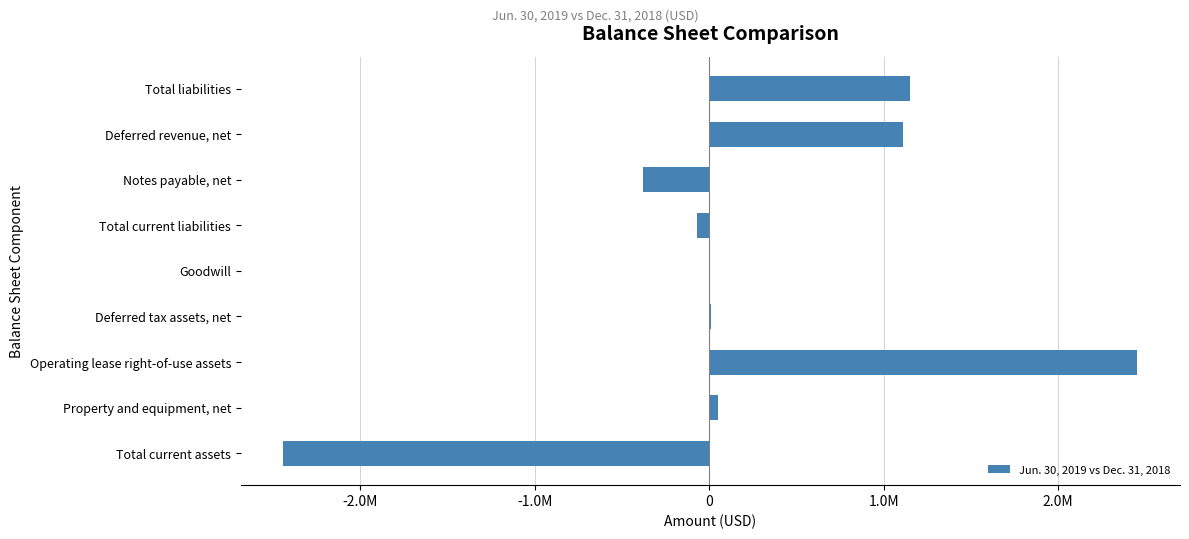

What is the difference between the maximum and minimum values?

4894468